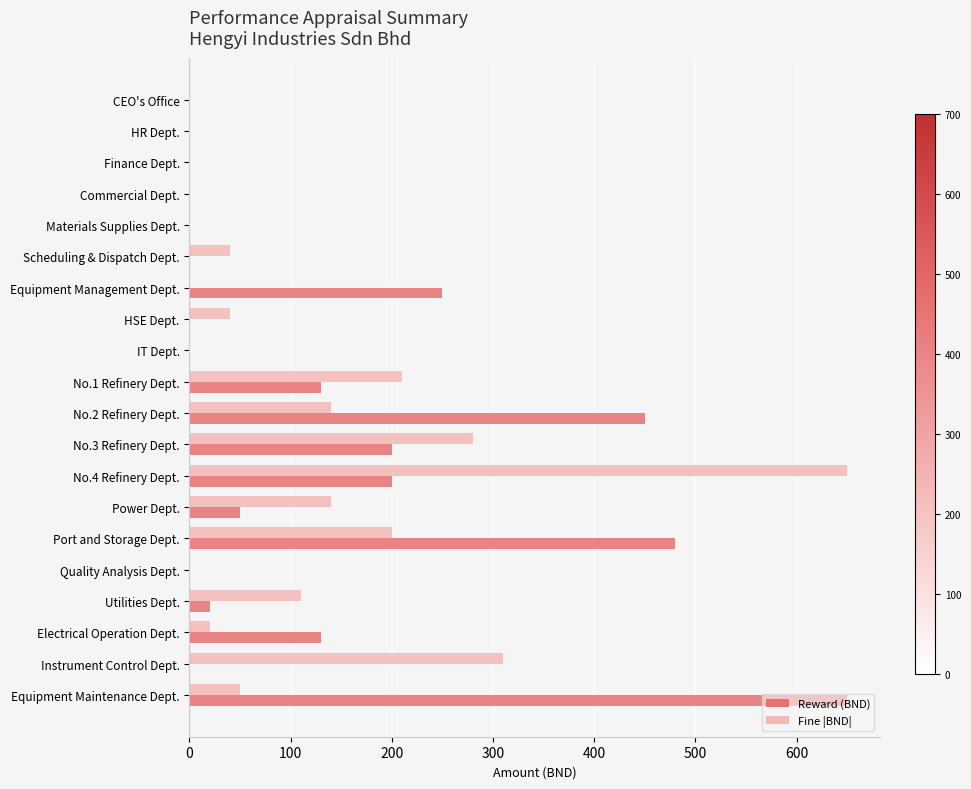

What is the maximum value shown in the chart?

650